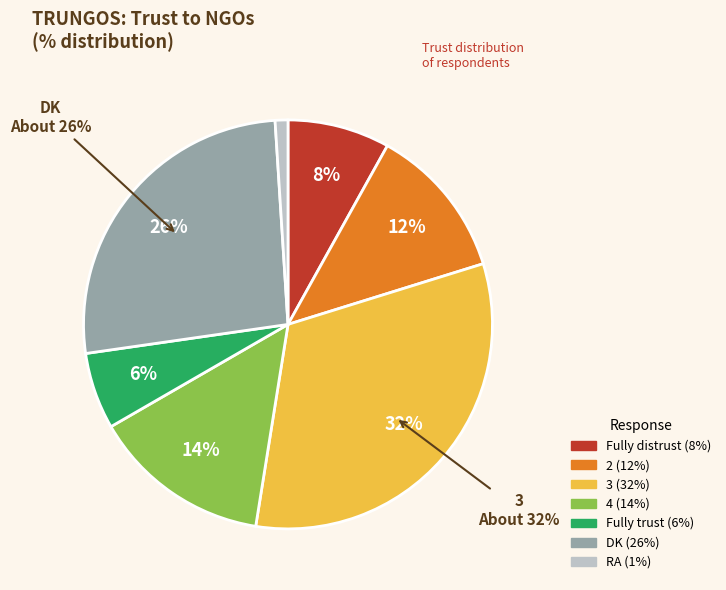

Does 4 represent more than half of the total?

No